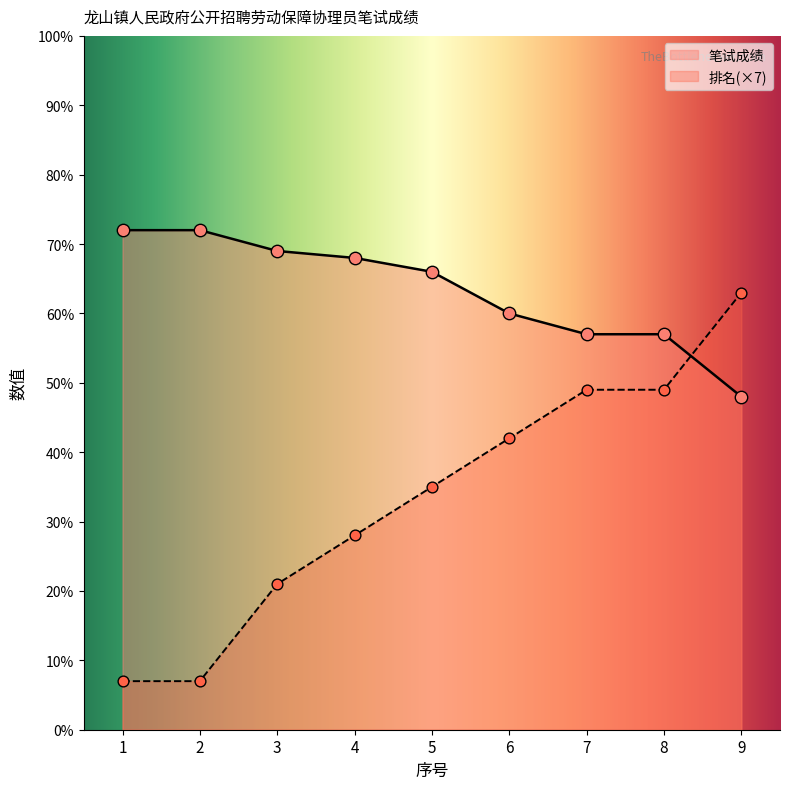

What are all the series names shown in the legend?

笔试成绩, 排名(×7)